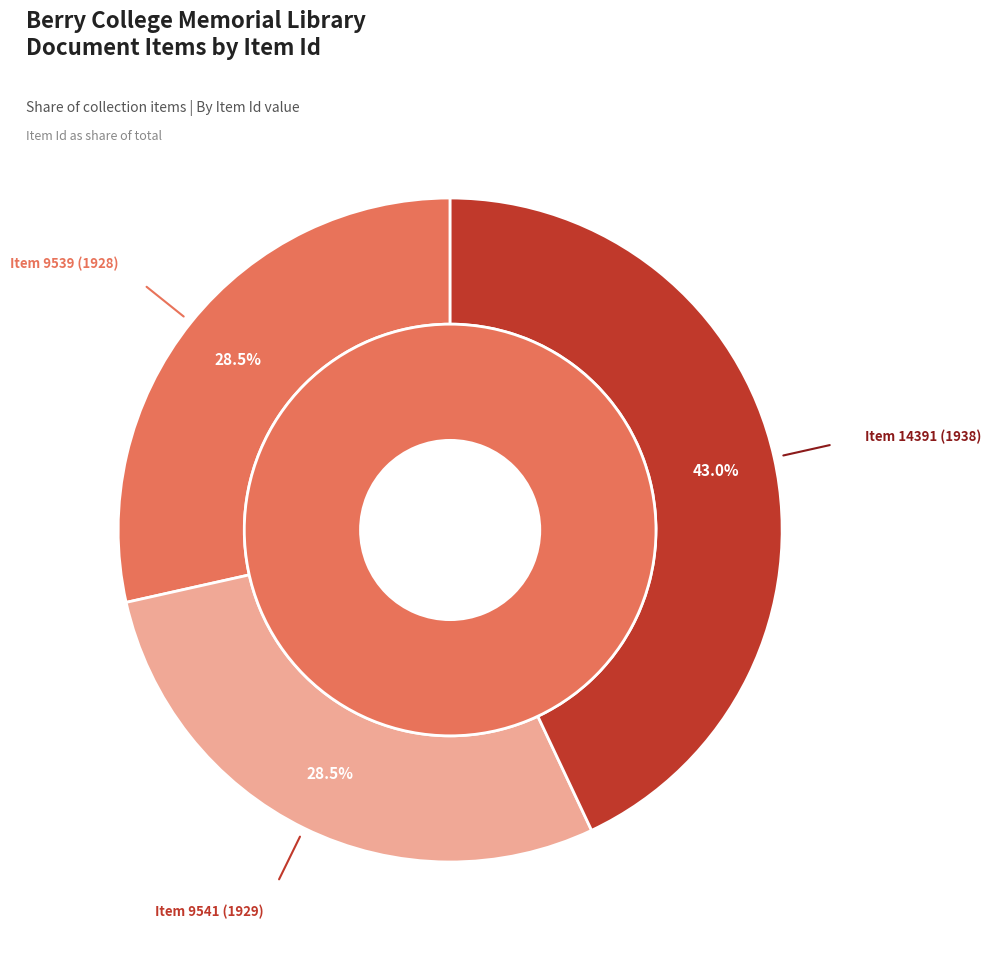

To the nearest percent, what percentage of the pie is Item 9539 (1928)?

28%